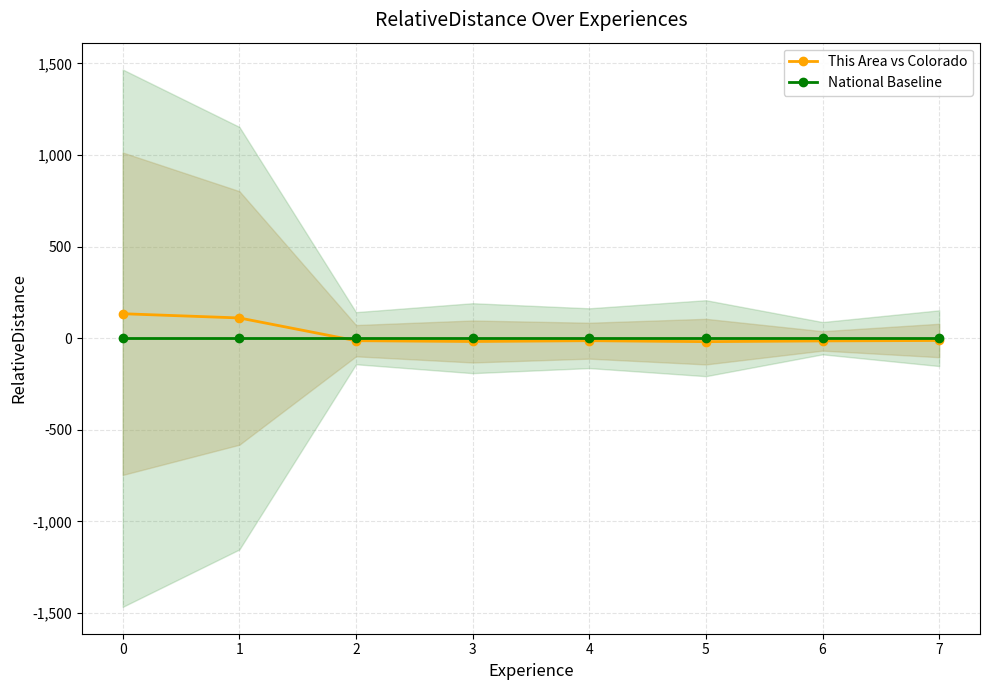

Is the value of National Baseline at 7 greater than the value of This Area vs Colorado at 2?

Yes